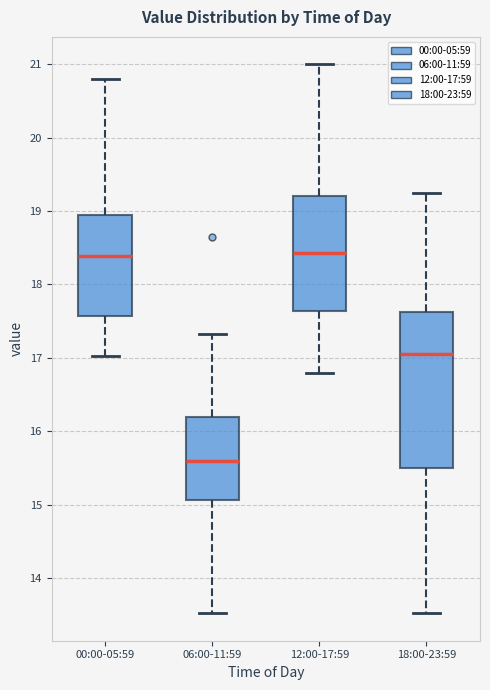

Comparing the boxes themselves (not the whiskers), which one is the tallest?

18:00-23:59